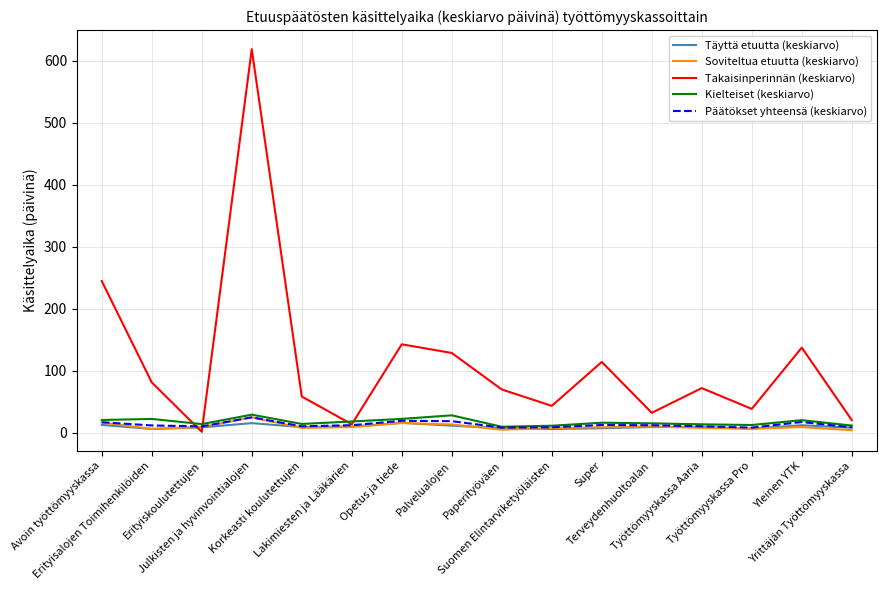

Which series has the widest spread of values?

Takaisinperinnän (keskiarvo)